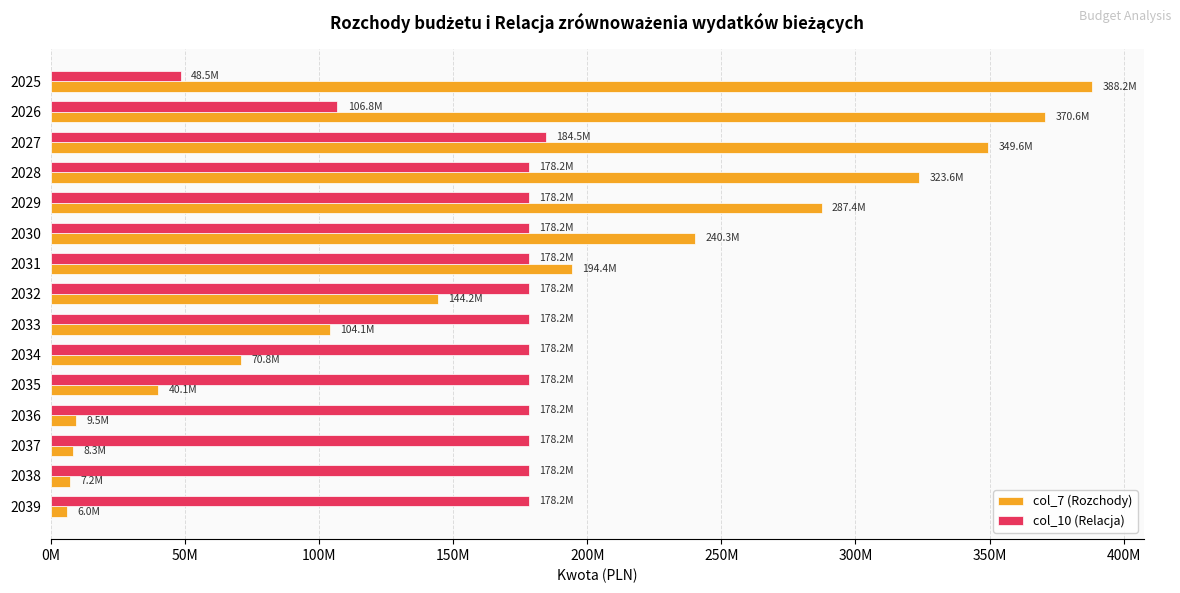

What is the maximum value for col_10 (Relacja)?

184496765.0